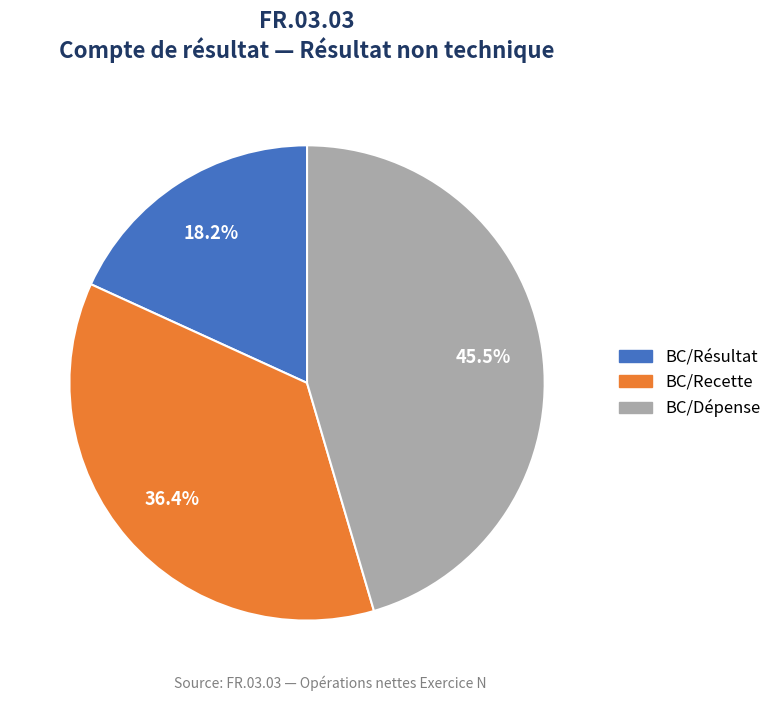

To the nearest percent, what portion does BC/Recette represent?

36%